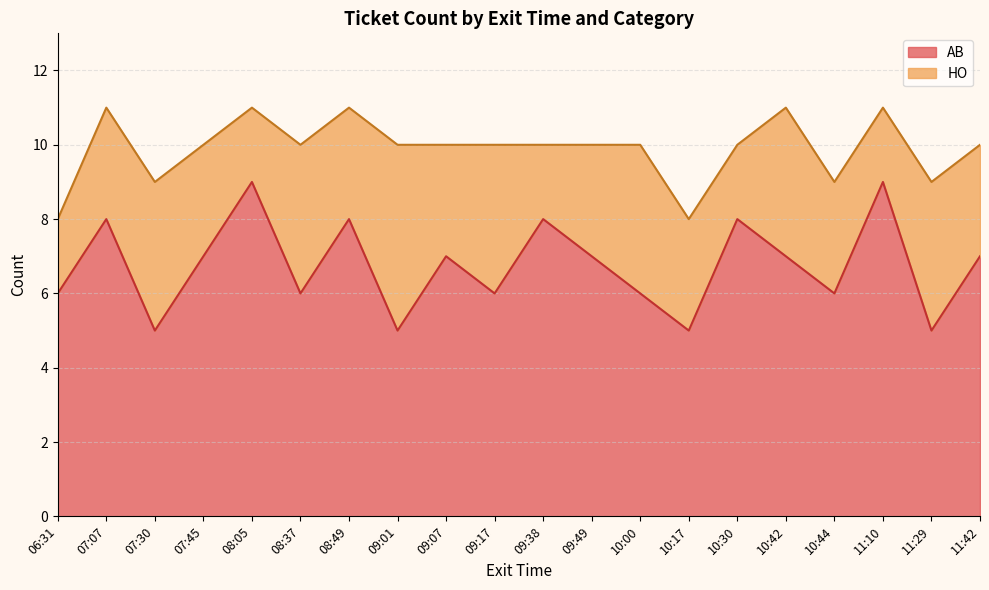

What is the average value?

7